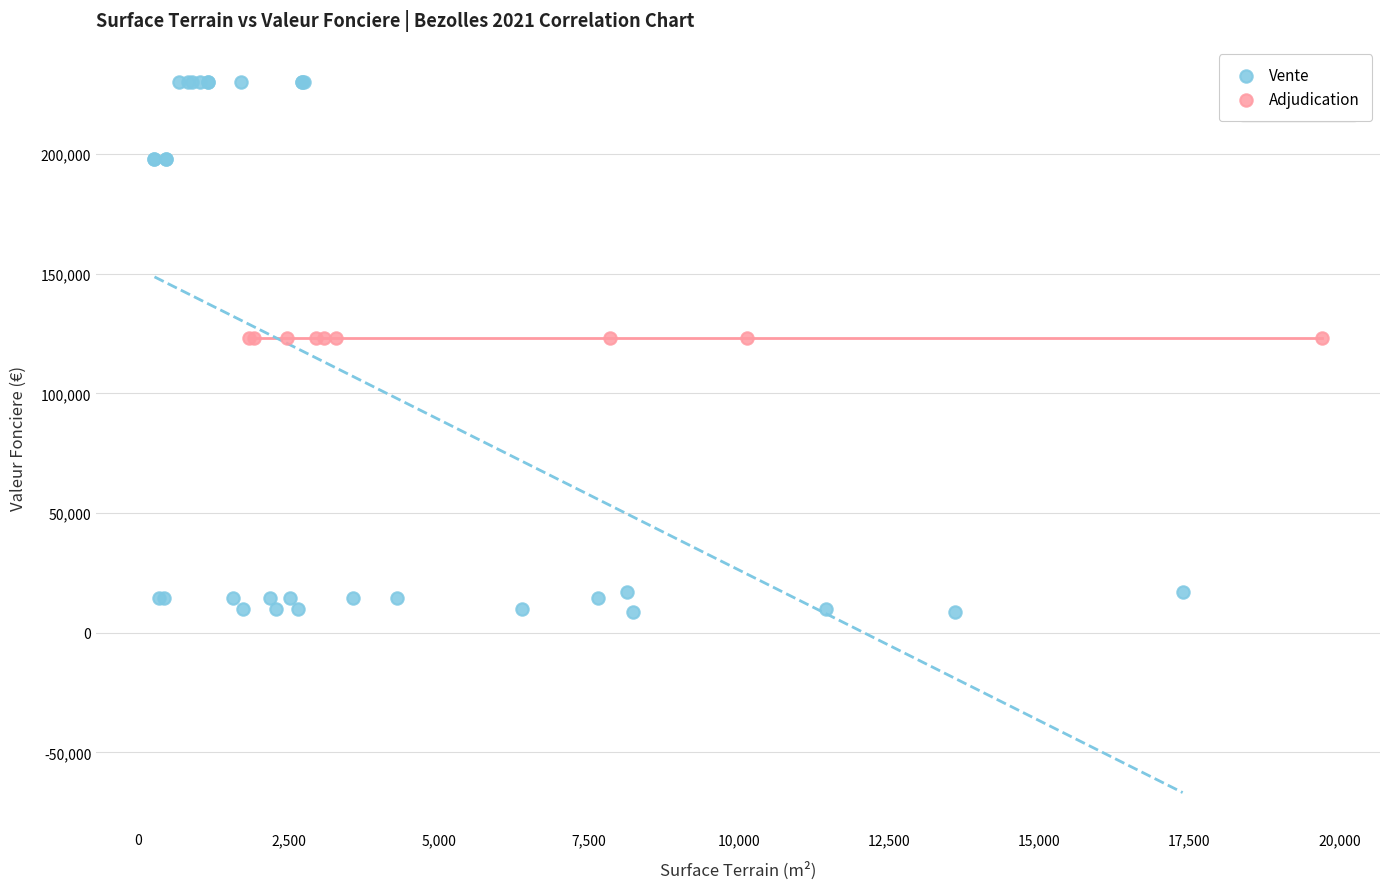

Which series contains the lowest Y value?

Vente